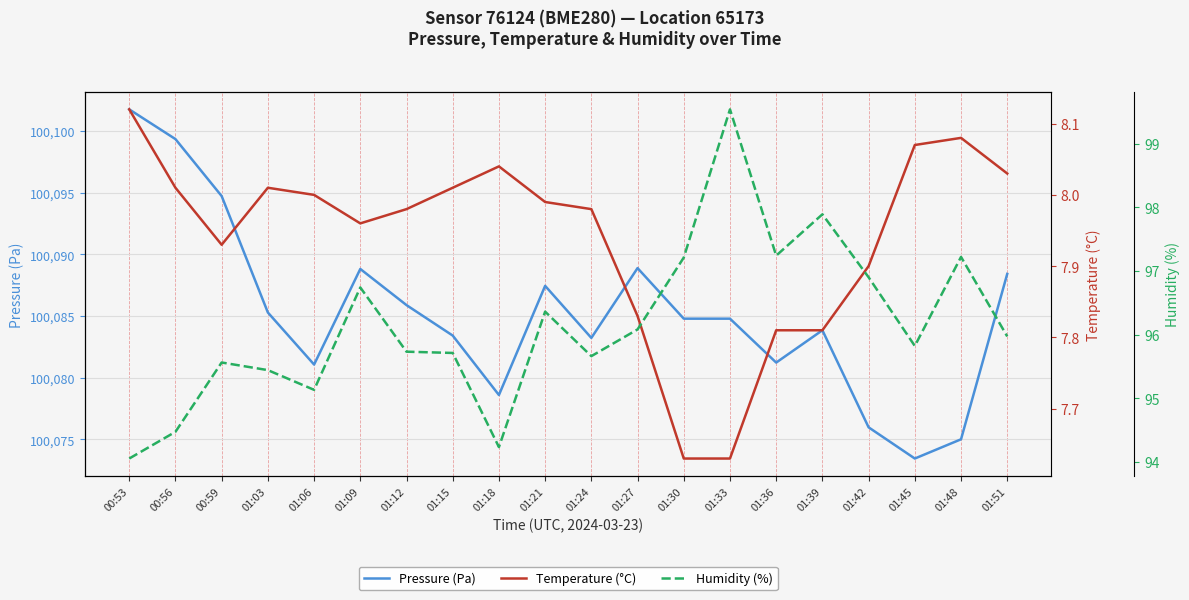

Reading left to right, extract all data points from this chart.

Pressure (Pa): 00:53=100101.8	00:56=100099.3	00:59=100094.7	01:03=100085.3	01:06=100081.1	01:09=100088.8	01:12=100085.9	01:15=100083.4	01:18=100078.6	01:21=100087.4	01:24=100083.2	01:27=100088.9	01:30=100084.8	01:33=100084.8	01:36=100081.2	01:39=100083.8	01:42=100076.0	01:45=100073.4	01:48=100075.0	01:51=100088.4
Temperature (°C): 00:53=8.1	00:56=8.0	00:59=7.9	01:03=8.0	01:06=8.0	01:09=8.0	01:12=8.0	01:15=8.0	01:18=8.0	01:21=8.0	01:24=8.0	01:27=7.8	01:30=7.6	01:33=7.6	01:36=7.8	01:39=7.8	01:42=7.9	01:45=8.1	01:48=8.1	01:51=8.0
Humidity (%): 00:53=94.0	00:56=94.5	00:59=95.6	01:03=95.4	01:06=95.1	01:09=96.7	01:12=95.7	01:15=95.7	01:18=94.2	01:21=96.4	01:24=95.7	01:27=96.1	01:30=97.2	01:33=99.5	01:36=97.2	01:39=97.9	01:42=96.9	01:45=95.8	01:48=97.2	01:51=96.0